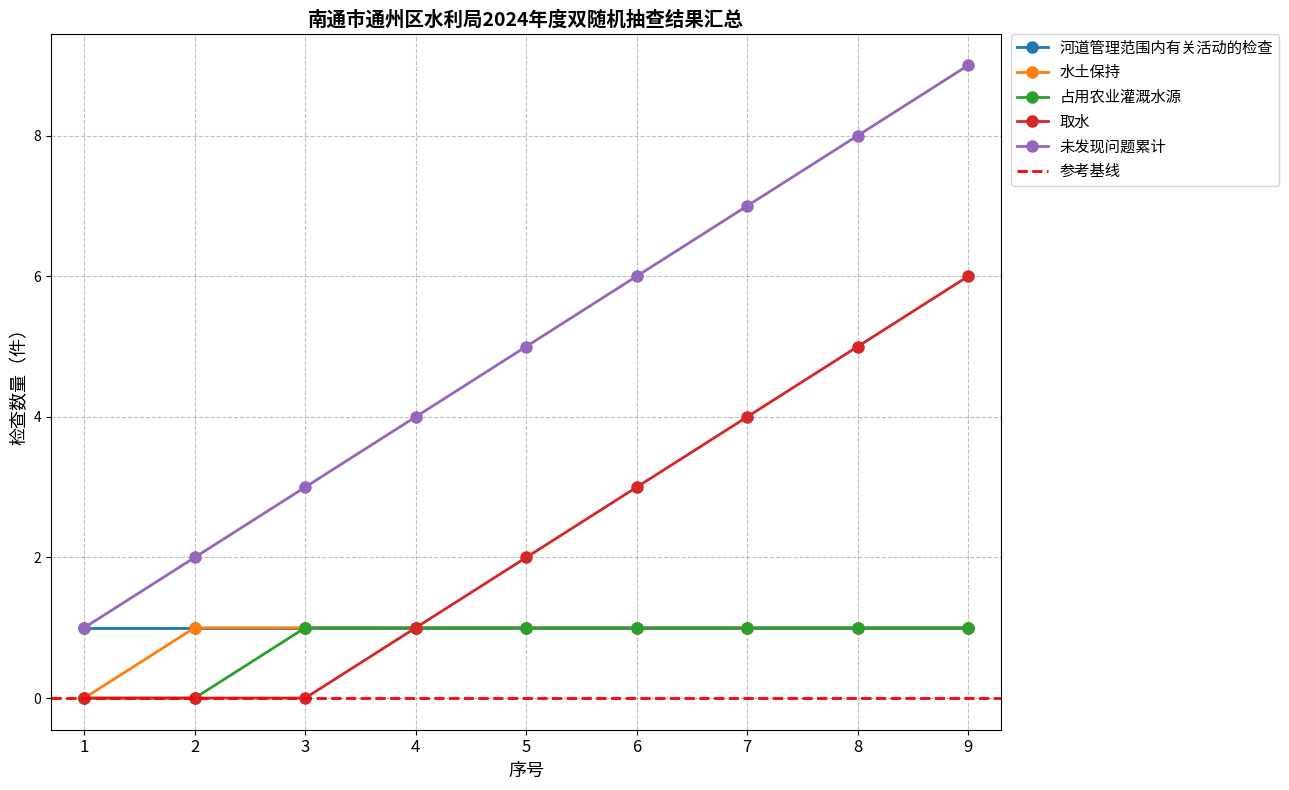

Is it true that 取水 equals 4 at 6?

False